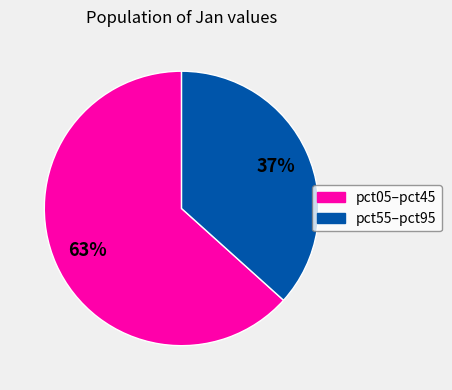

Count the number of slices in the pie.

2